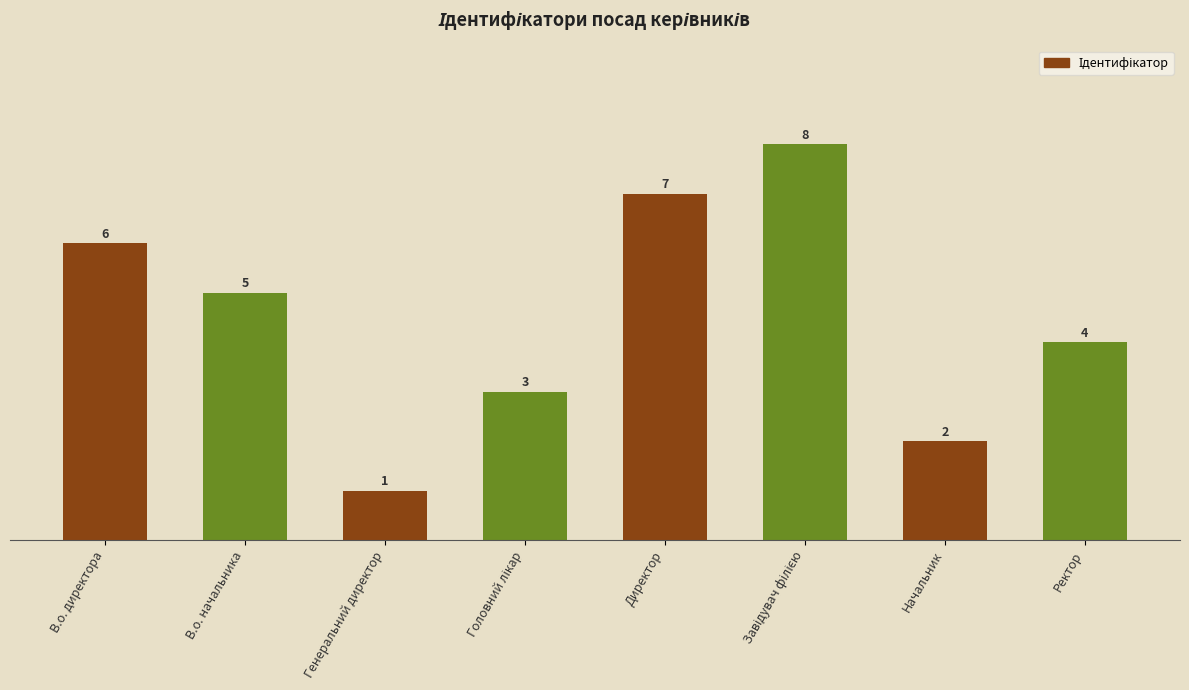

What is the label of the 4th bar from the right?

Директор